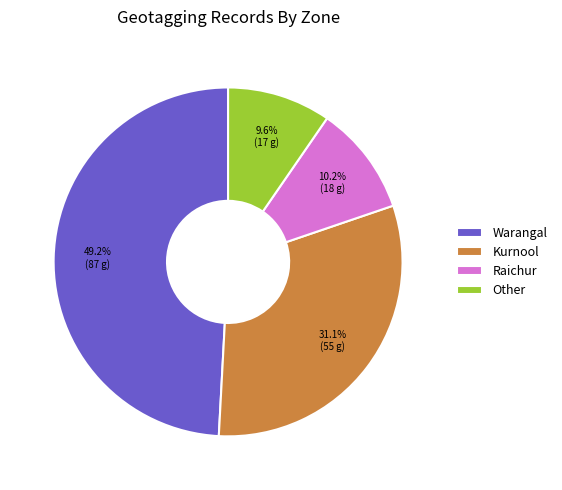

Does Raichur account for over 50% of the chart?

No